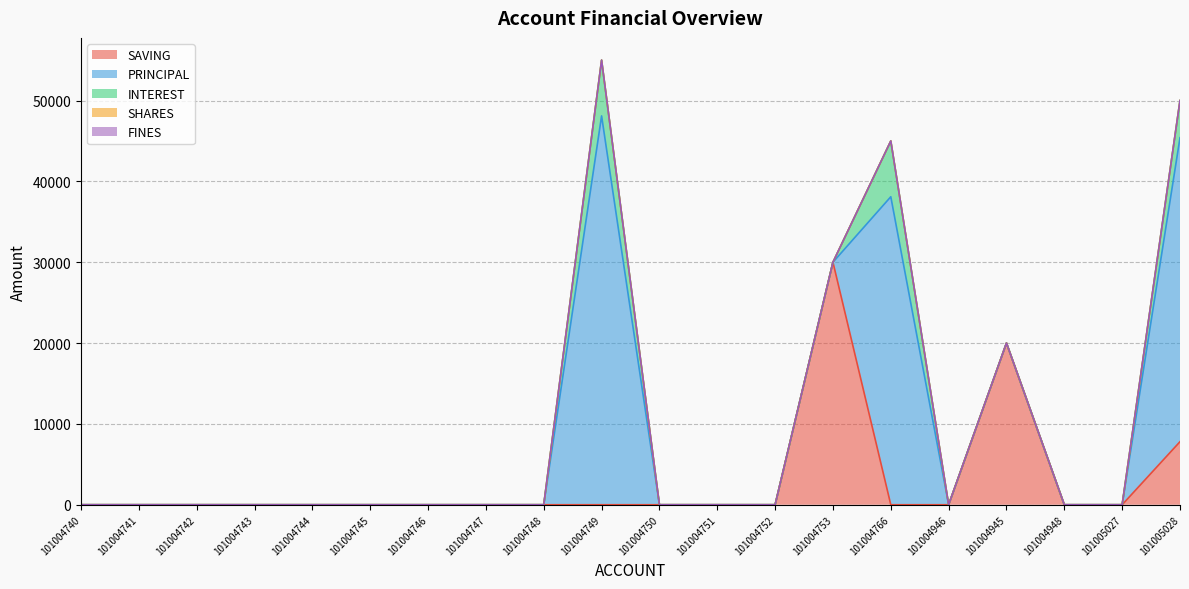

True or false: INTEREST and SHARES intersect in this chart.

False